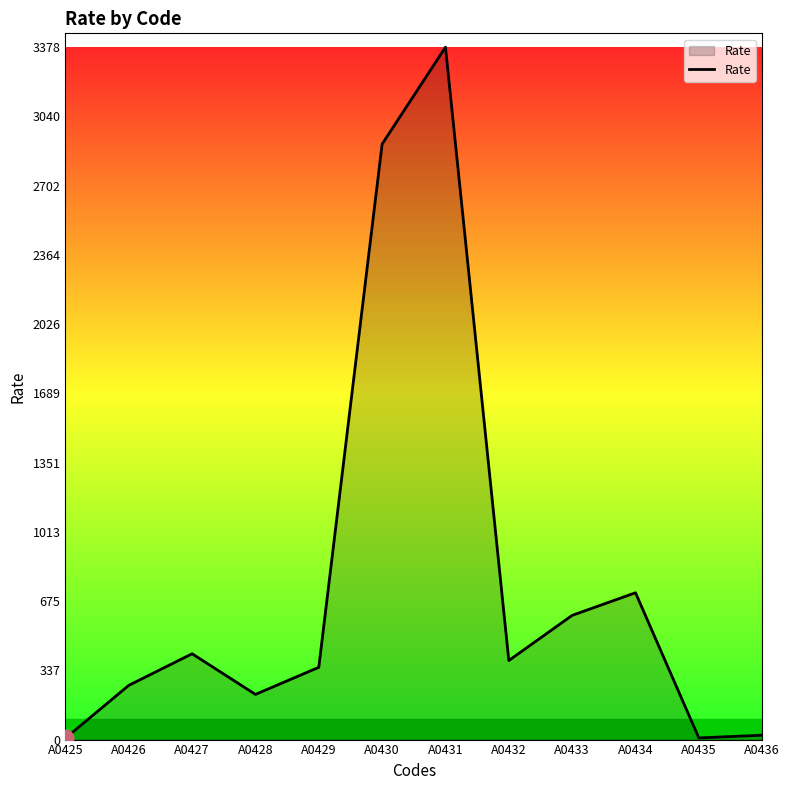

At which category does the data reach its first local peak?

A0427